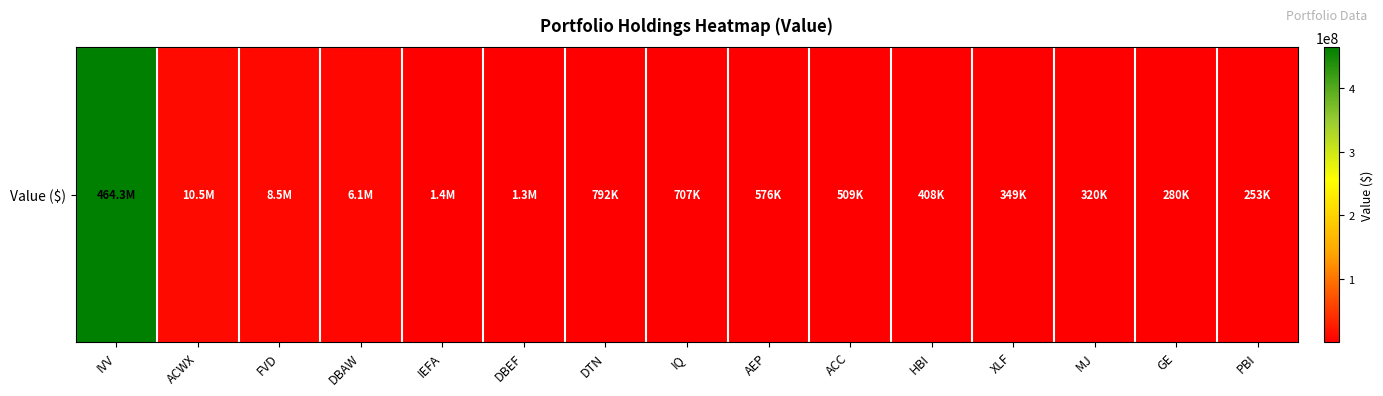

True or false: the data shows 12110976 at FVD.

False